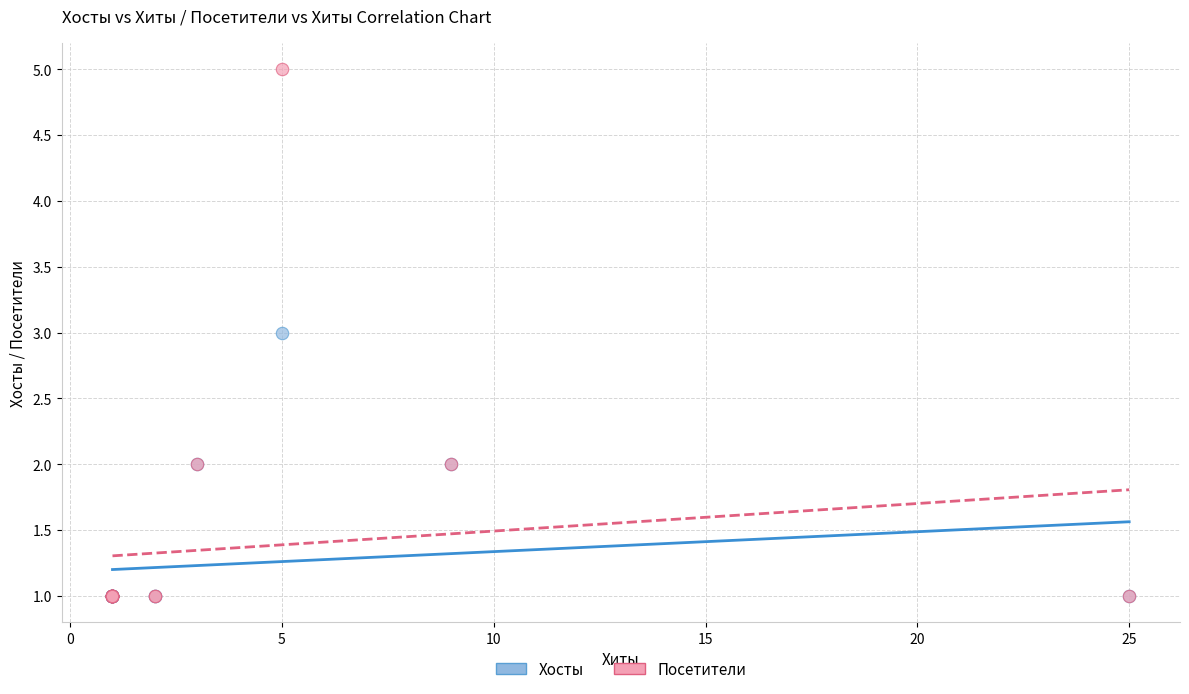

Which series reaches the maximum Y coordinate?

Посетители